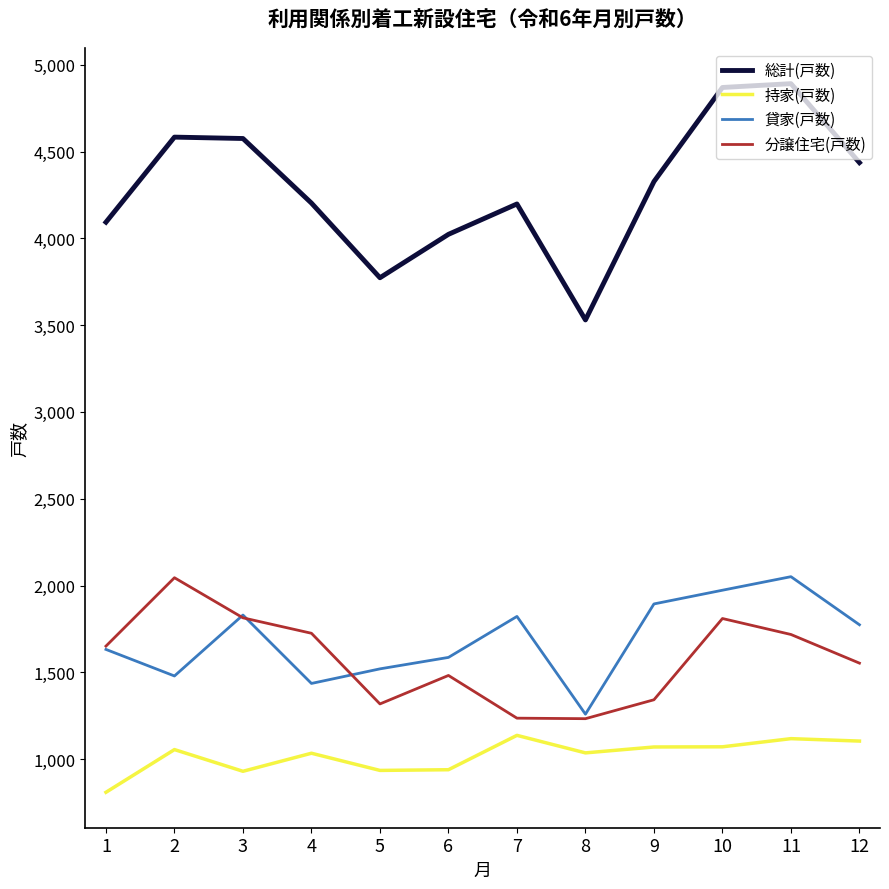

True or false: 貸家(戸数) and 総計(戸数) intersect in this chart.

False